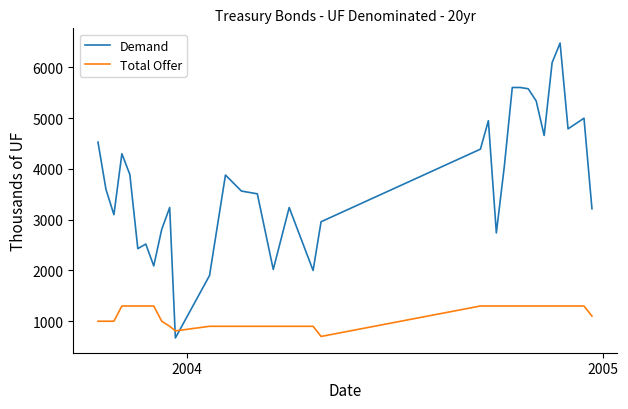

Rank the series by their maximum value, from highest to lowest.

Demand, Total Offer